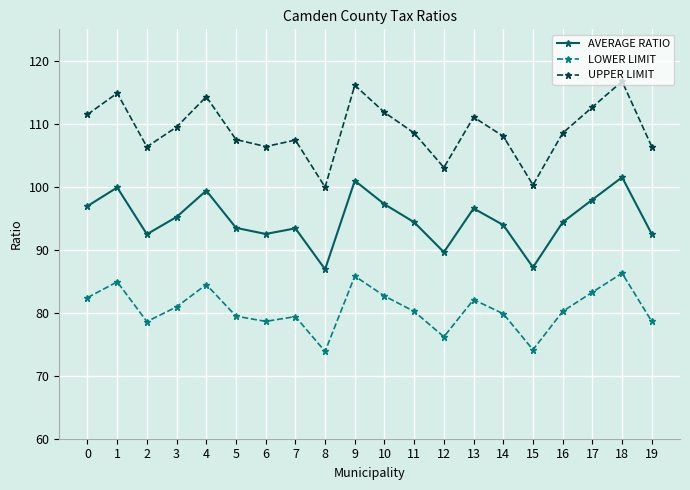

What is the average value of the UPPER LIMIT series?

109.0